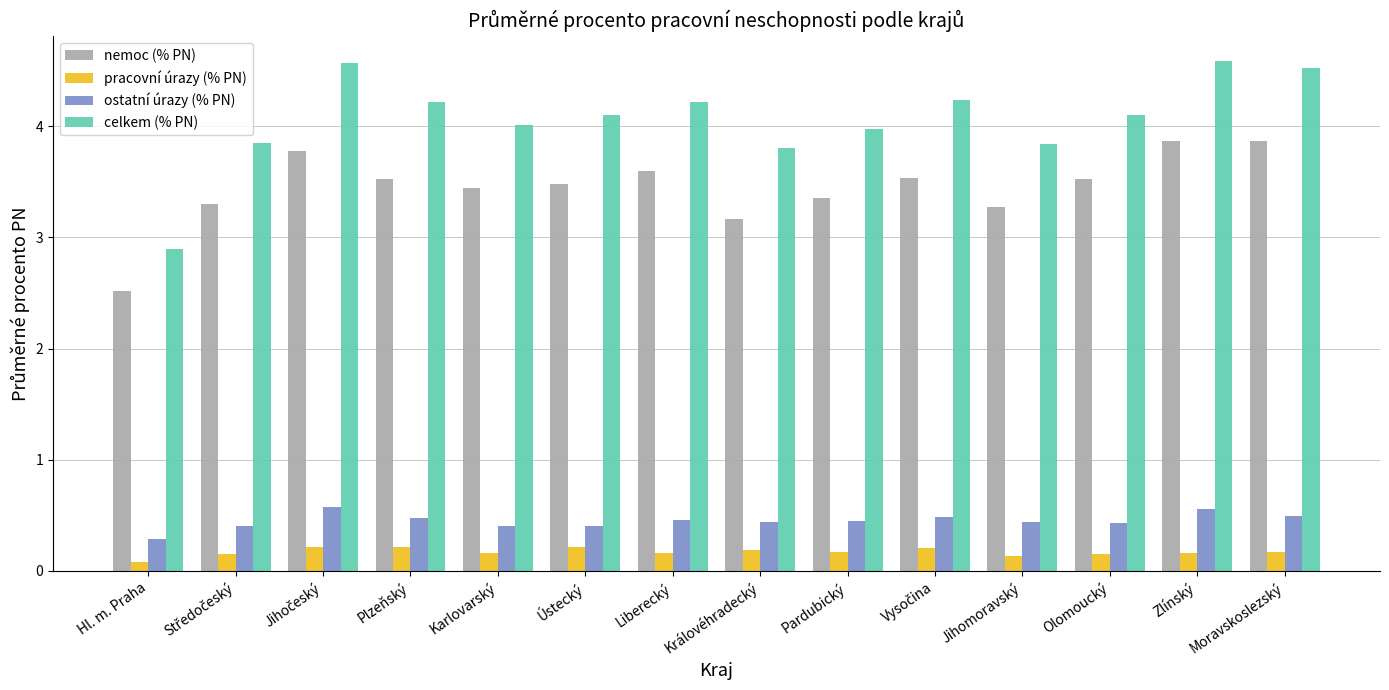

The ostatní úrazy (% PN) series shows 0.1 at Ústecký. True or false?

False